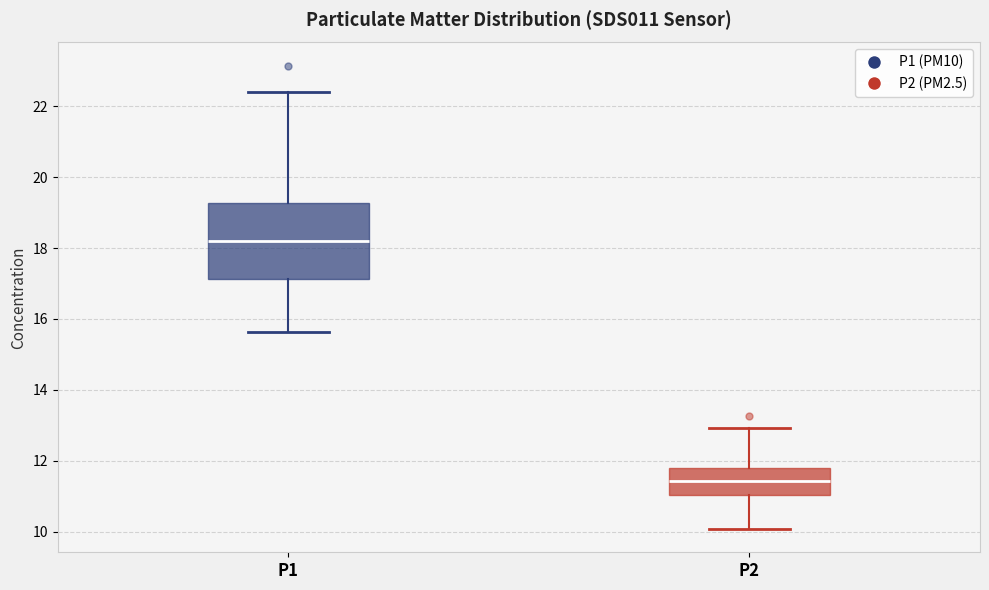

Reading left to right, read every box against the y-axis: the position of its median line, the range the box covers, and the ends of its whiskers. The values are not printed on the chart, so give them approximately, as read against the axis.

P1: median 18.2, box 17.2 to 19.2, whiskers 15.6 to 22.4
P2: median 11.4, box 11.0 to 11.8, whiskers 10.0 to 13.0